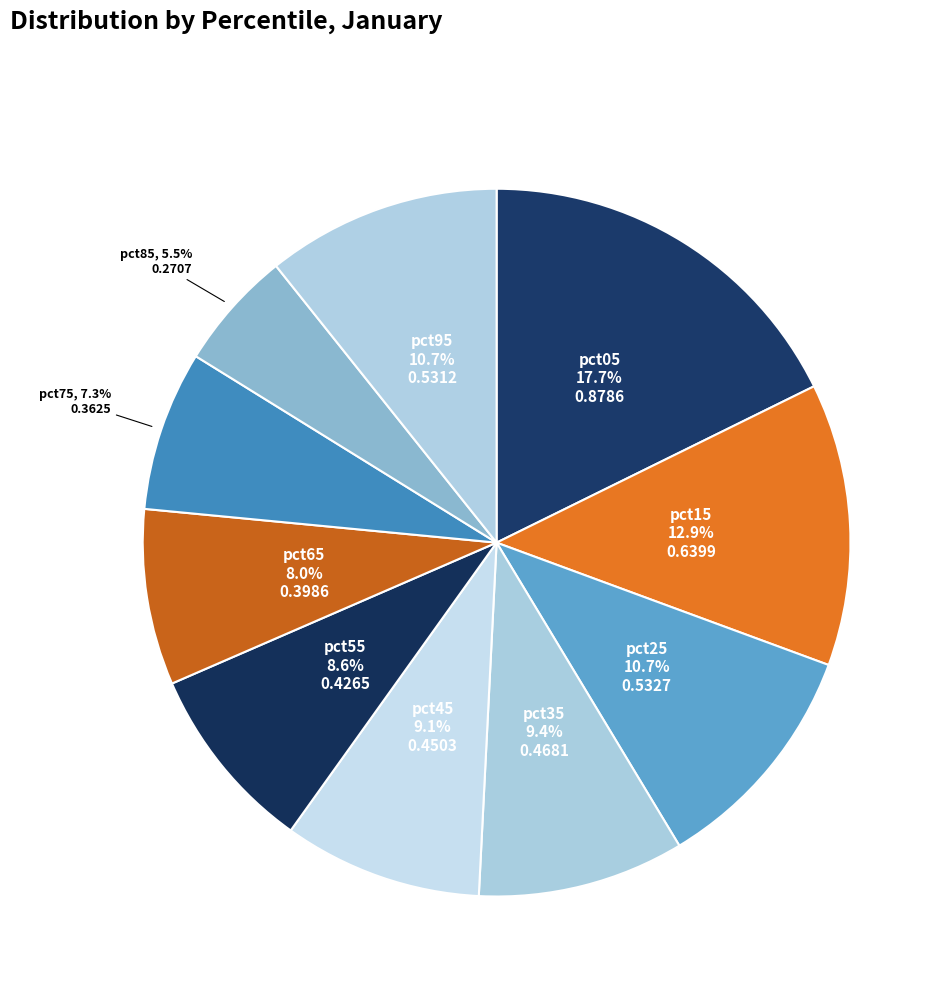

How many segments does this pie chart have?

10